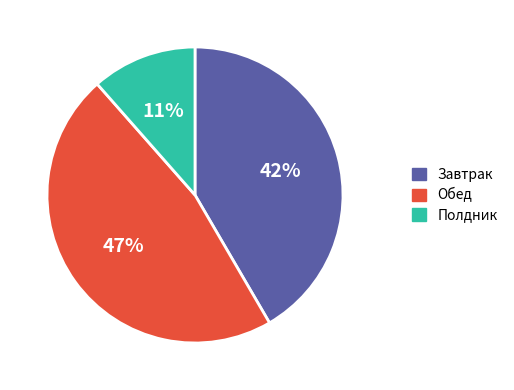

Which slice is the largest?

Обед